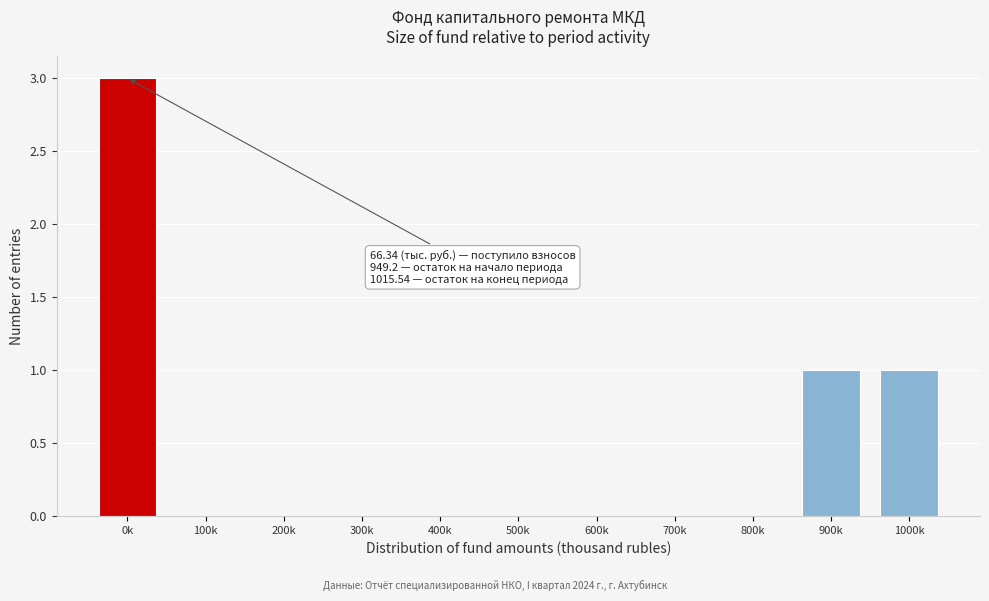

Reading left to right, list all the values displayed in this chart.

0k=3	100k=0	200k=0	300k=0	400k=0	500k=0	600k=0	700k=0	800k=0	900k=1	1000k=1